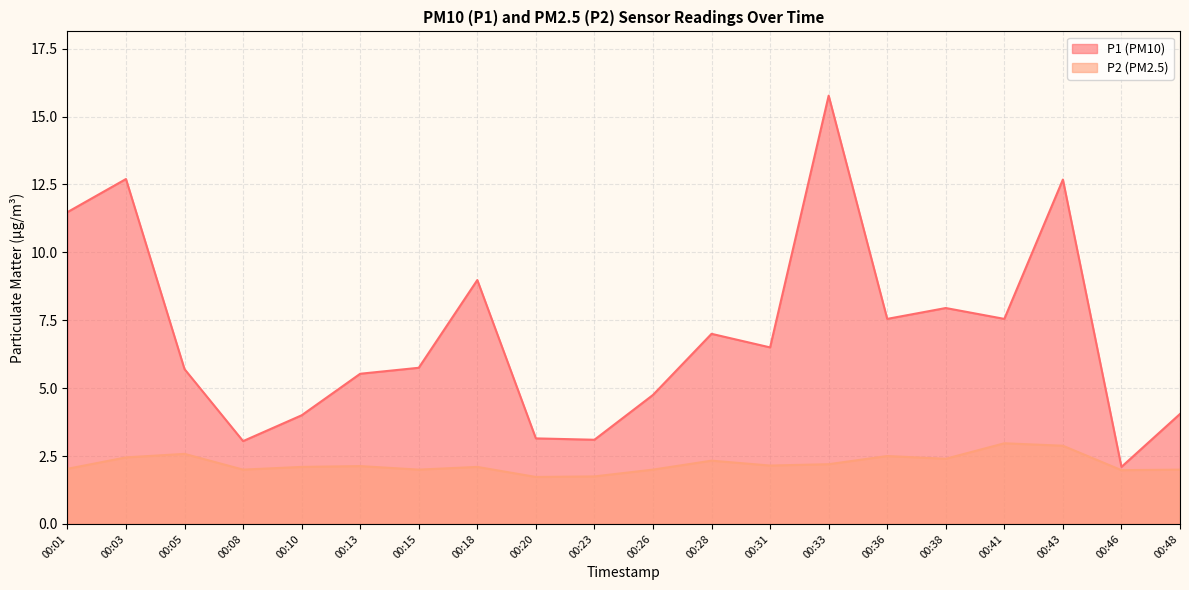

List the series in order of their overall mean, lowest first.

P2 (PM2.5), P1 (PM10)